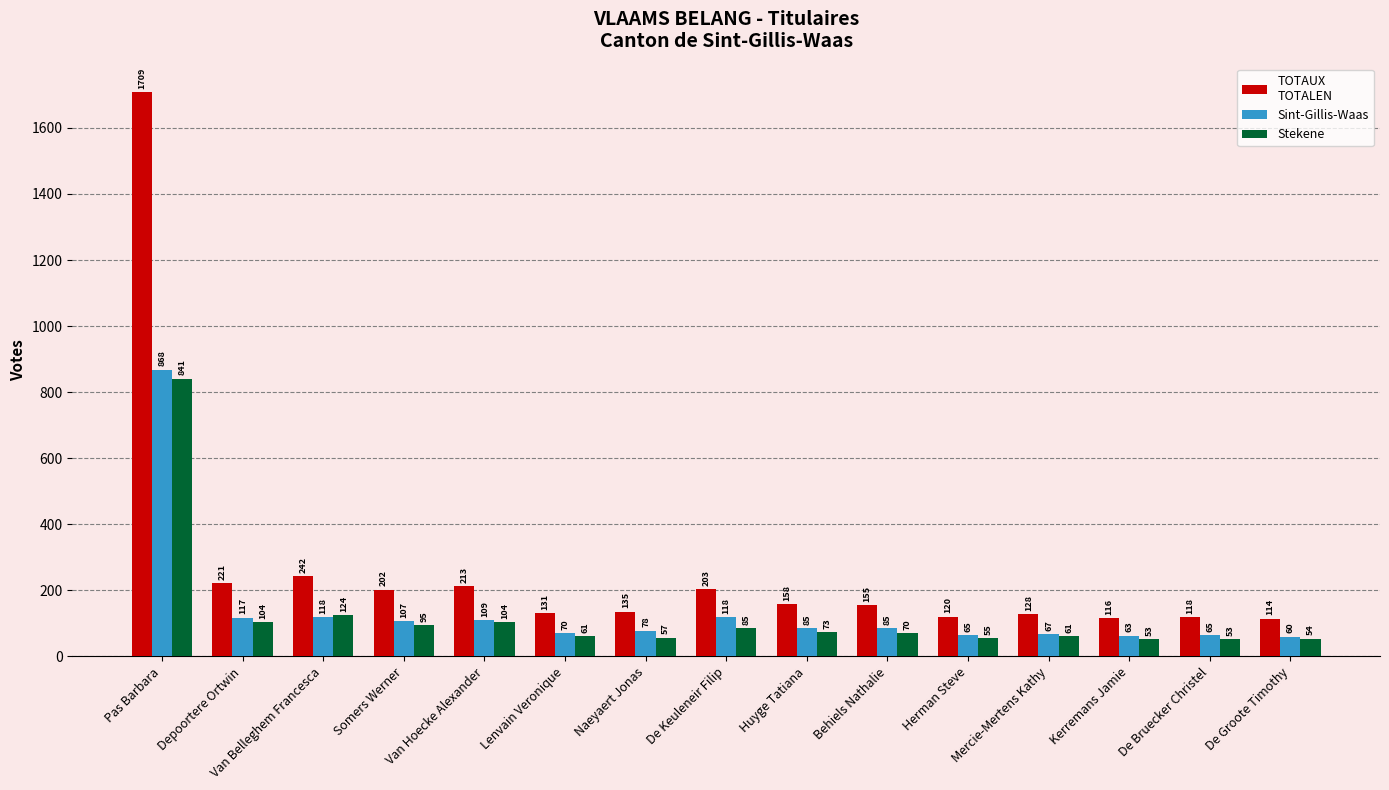

What is the greatest value displayed?

1709